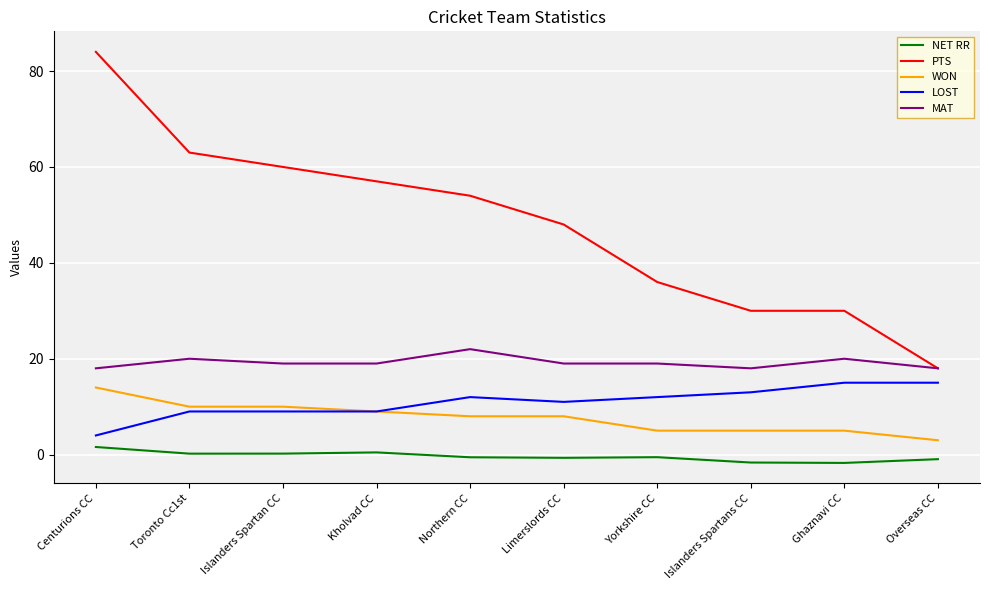

True or false: WON and MAT cross at least once.

False